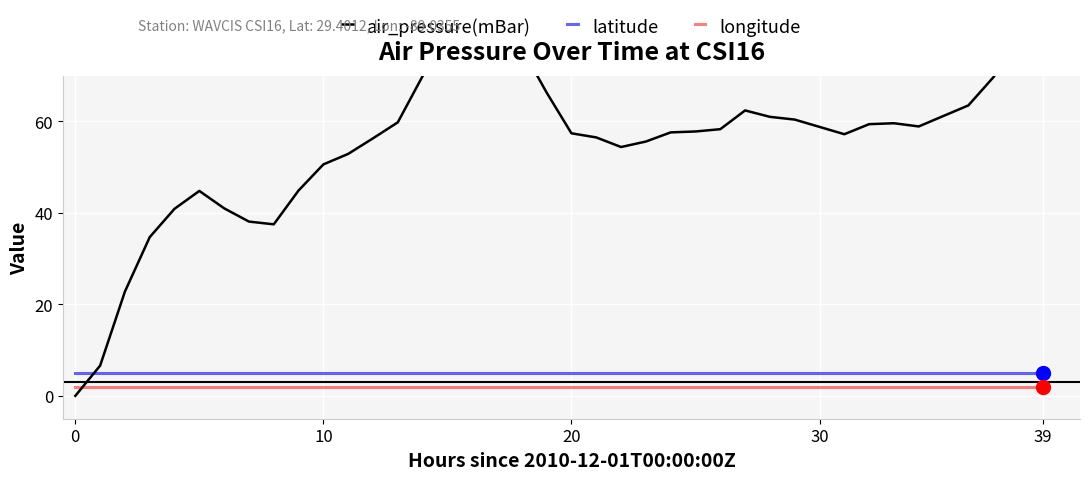

What is the label of the 5th point from the right?

35